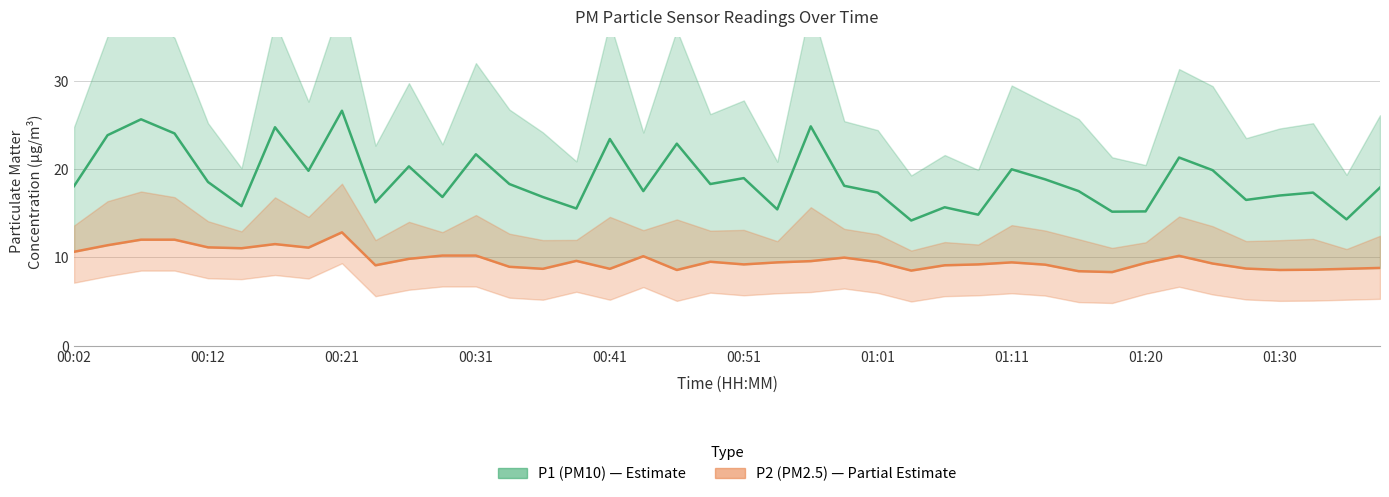

Is it true that P1 equals 17.3 at 01:01?

True